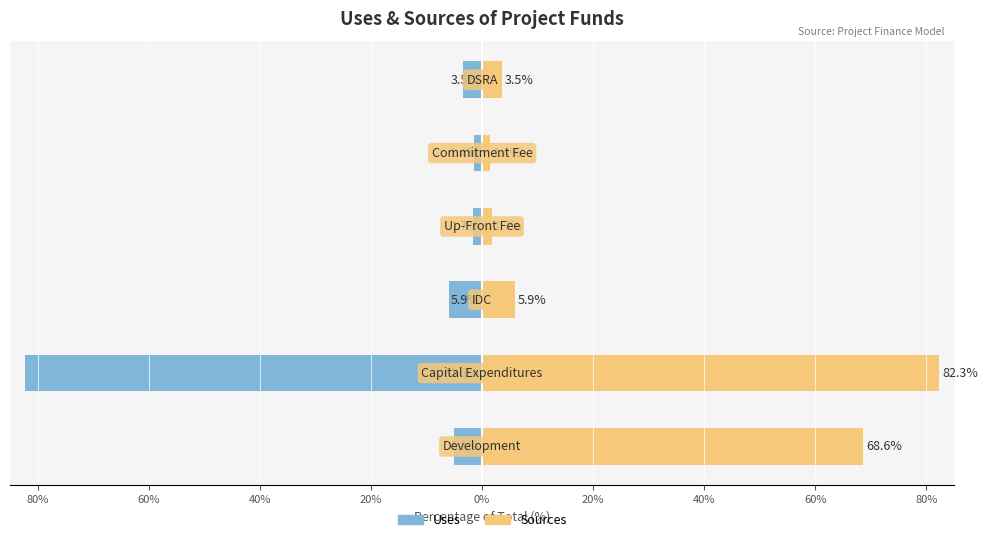

List the series in order of their peak value, lowest first.

Uses, Sources